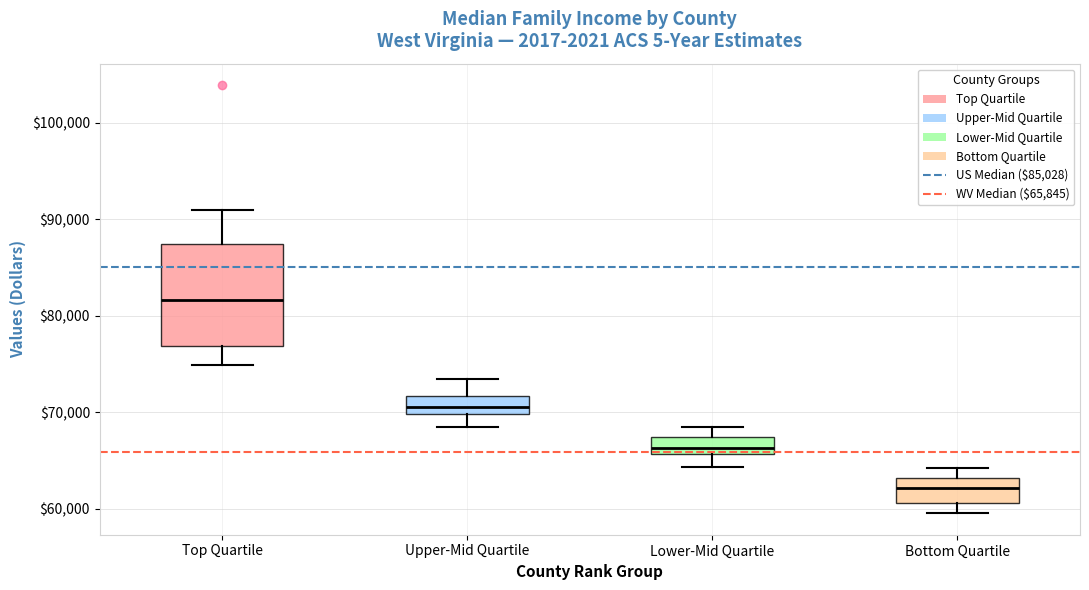

Where does the upper whisker of the box for Lower-Mid Quartile end on the y-axis? The values are not printed on the chart, so give them approximately, as read against the axis.

68000